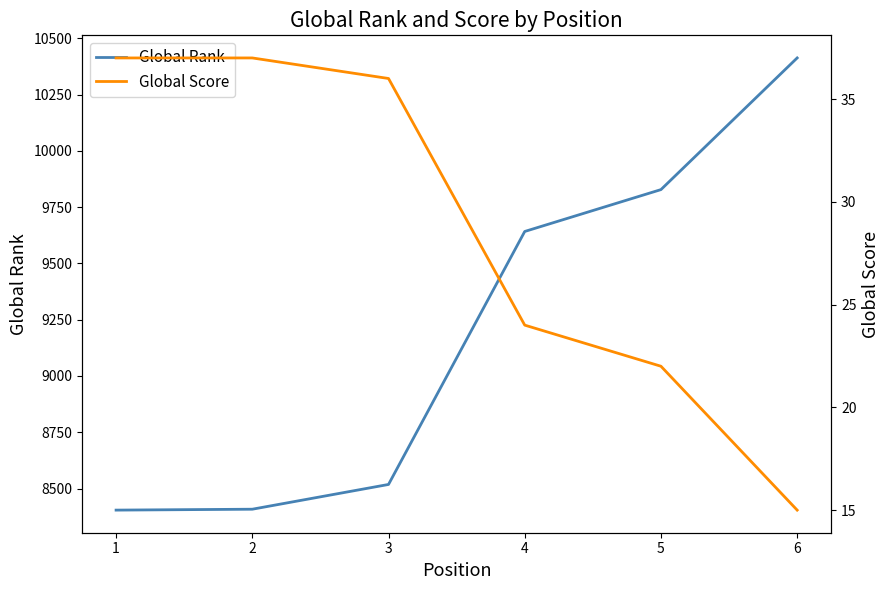

Between 1 and 4, which is larger?

4